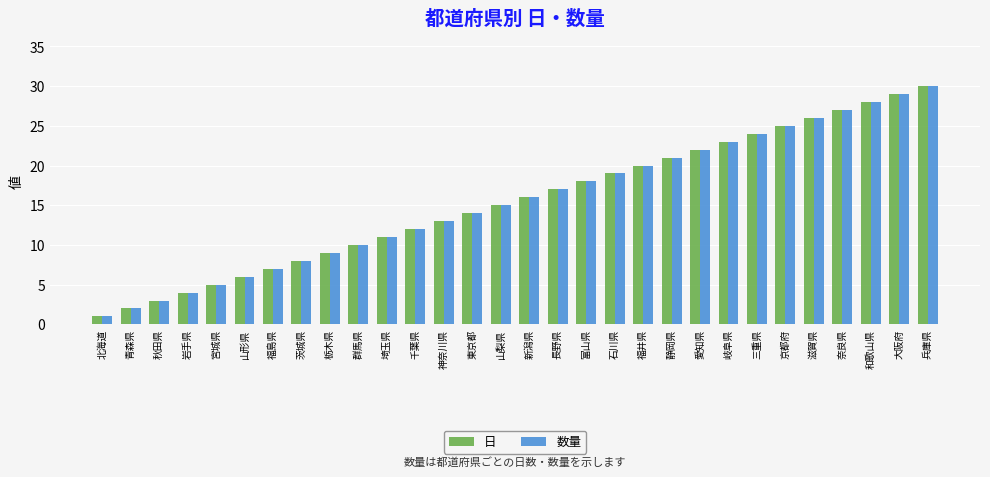

Does the chart contain any negative values?

No